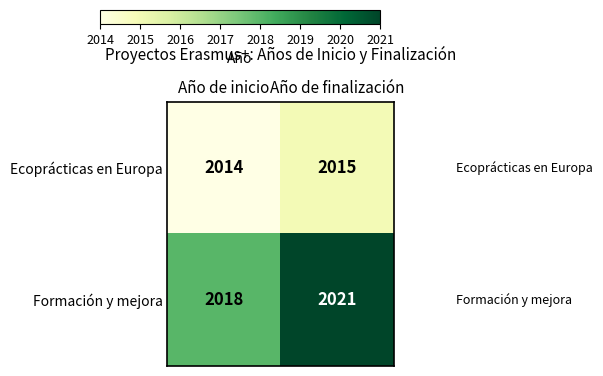

What is the total value across all series at Año de finalización?

4036